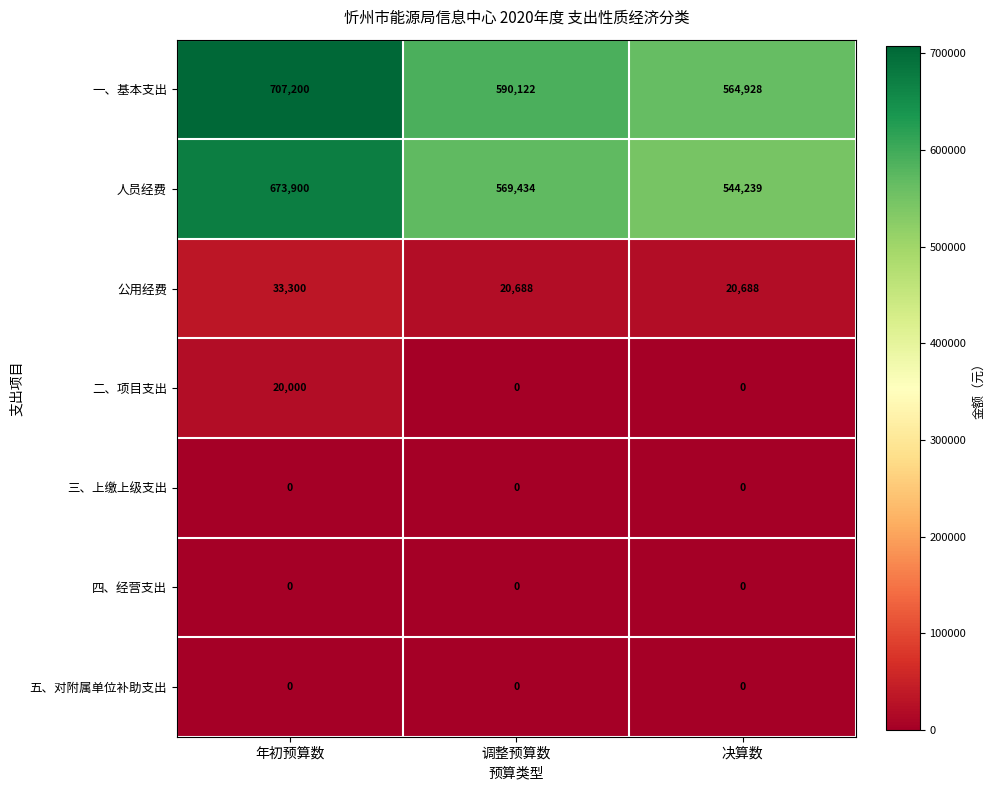

Reading left to right, extract all data points from this chart.

一、基本支出: 年初预算数=707200	调整预算数=590122	决算数=564928
人员经费: 年初预算数=673900	调整预算数=569434	决算数=544239
公用经费: 年初预算数=33300	调整预算数=20688	决算数=20688
二、项目支出: 年初预算数=20000	调整预算数=0	决算数=0
三、上缴上级支出: 年初预算数=0	调整预算数=0	决算数=0
四、经营支出: 年初预算数=0	调整预算数=0	决算数=0
五、对附属单位补助支出: 年初预算数=0	调整预算数=0	决算数=0